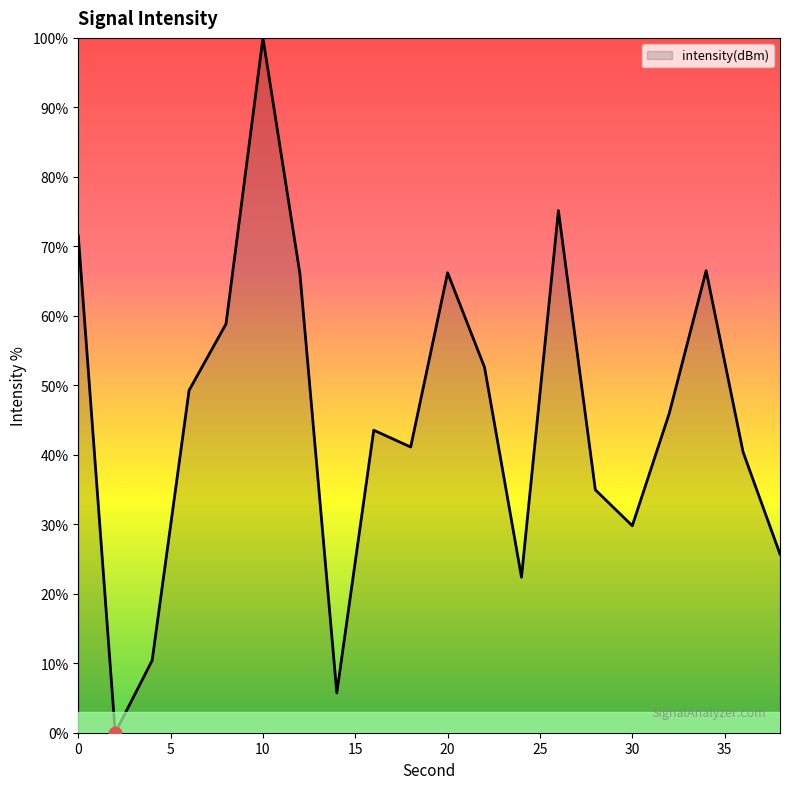

What is the difference between the maximum and minimum values?

100.0